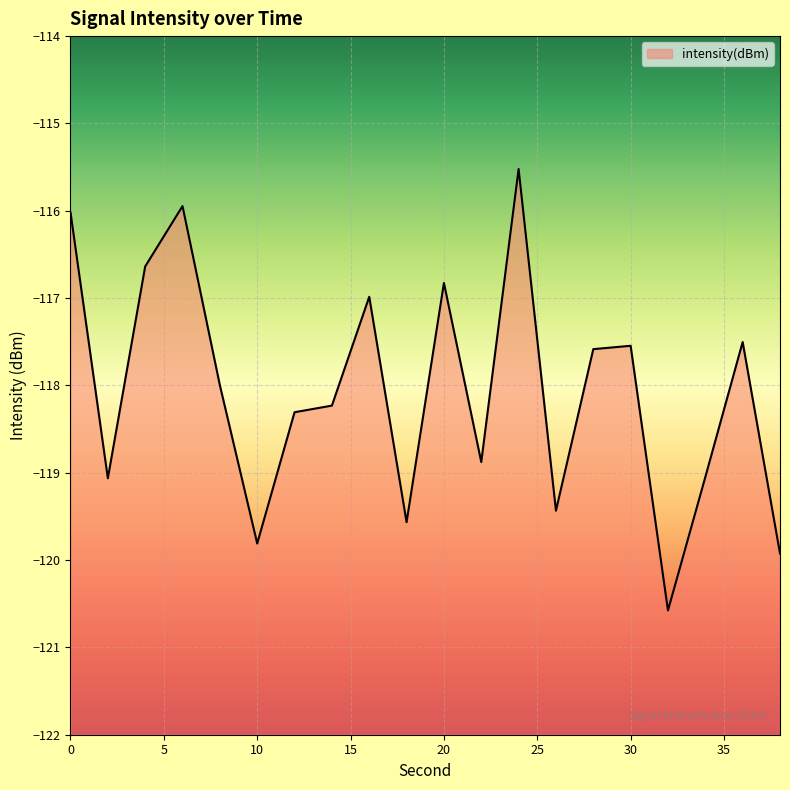

True or false: the data has more than 0 interior local peaks.

True